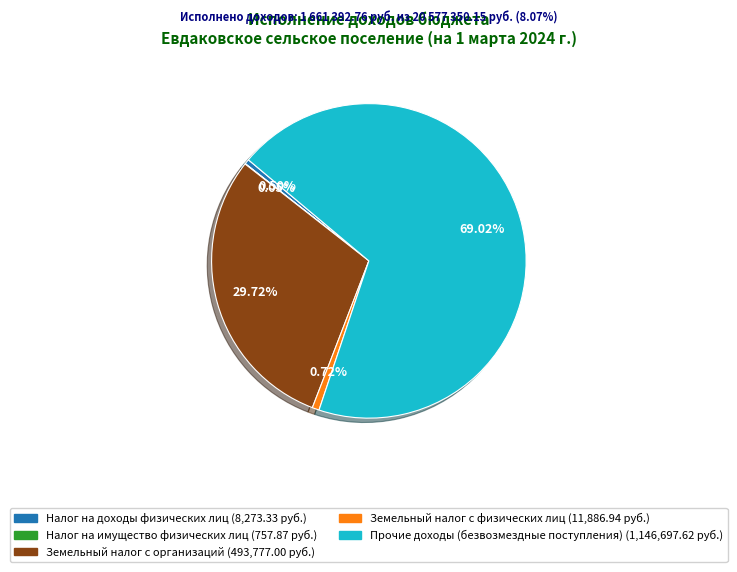

Is there a majority slice in this chart?

Yes